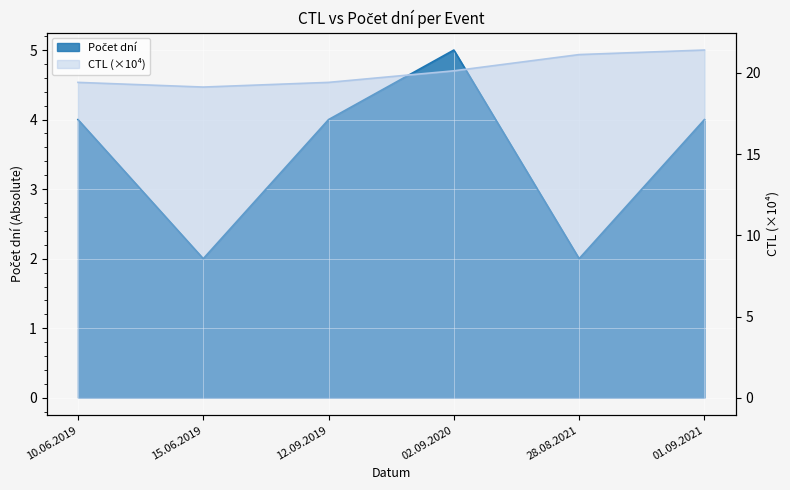

Reading left to right, transcribe all the data shown in this chart.

CTL: 10.06.2019=19.4	15.06.2019=19.1	12.09.2019=19.4	02.09.2020=20.1	28.08.2021=21.1	01.09.2021=21.4
Počet dní: 10.06.2019=4.0	15.06.2019=2.0	12.09.2019=4.0	02.09.2020=5.0	28.08.2021=2.0	01.09.2021=4.0